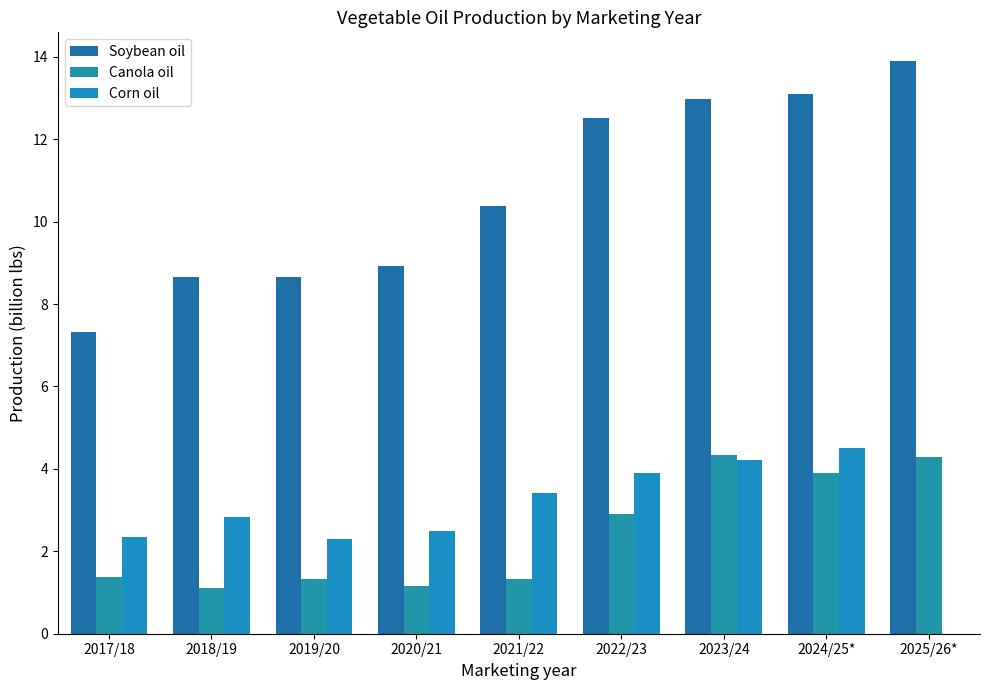

Reading right to left, what are all the values shown in this chart?

Soybean oil: 2025/26*=13.9	2024/25*=13.1	2023/24=13.0	2022/23=12.5	2021/22=10.4	2020/21=8.9	2019/20=8.7	2018/19=8.7	2017/18=7.3
Canola oil: 2025/26*=4.3	2024/25*=3.9	2023/24=4.3	2022/23=2.9	2021/22=1.3	2020/21=1.1	2019/20=1.3	2018/19=1.1	2017/18=1.4
Corn oil: 2025/26*=0.0	2024/25*=4.5	2023/24=4.2	2022/23=3.9	2021/22=3.4	2020/21=2.5	2019/20=2.3	2018/19=2.8	2017/18=2.3